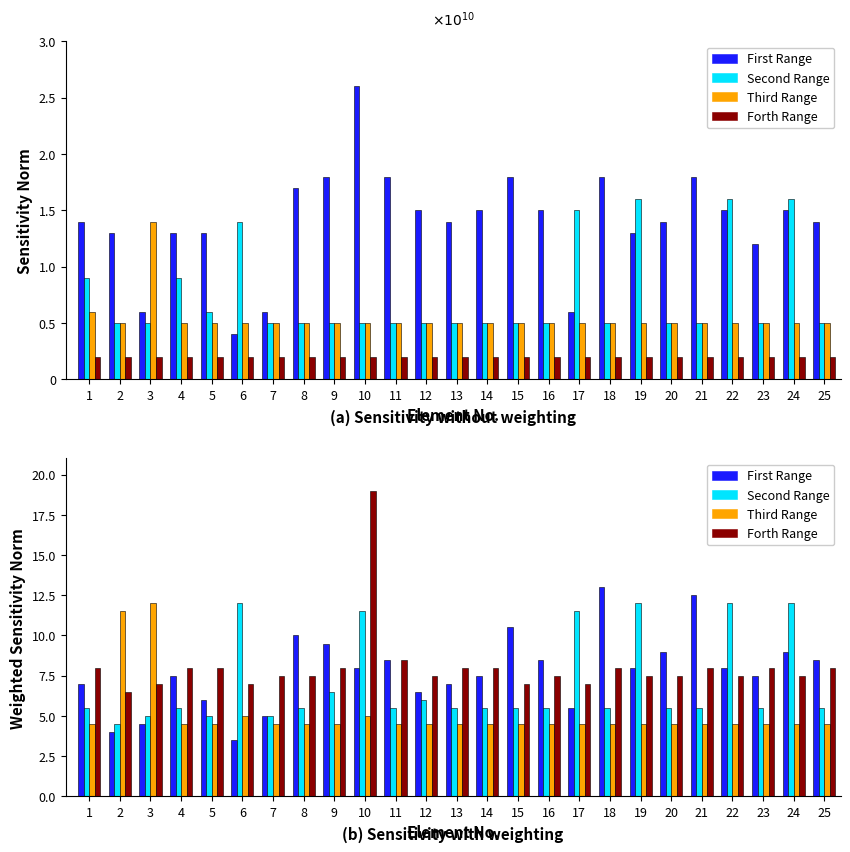

At which category is the sum across all series the highest?

10